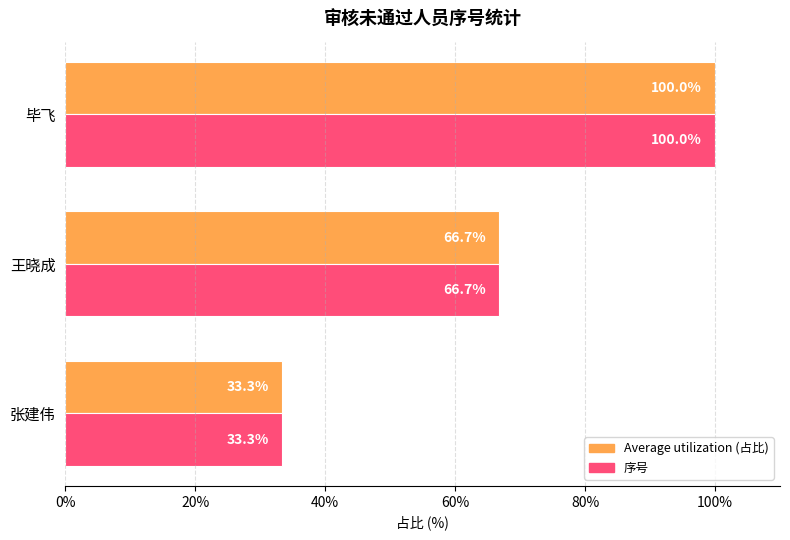

What is the total value across all series at 毕飞?

200.0